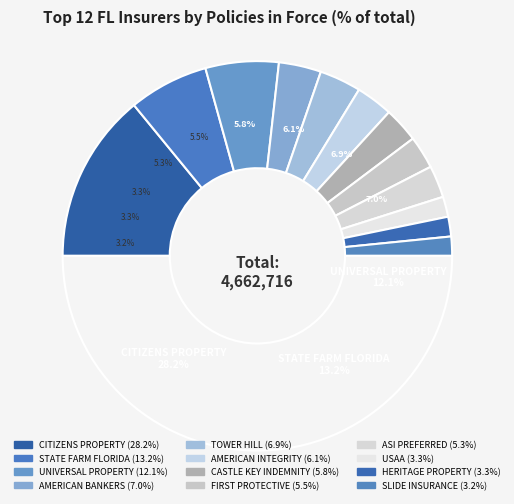

To the nearest percent, what is the average slice percentage?

8%